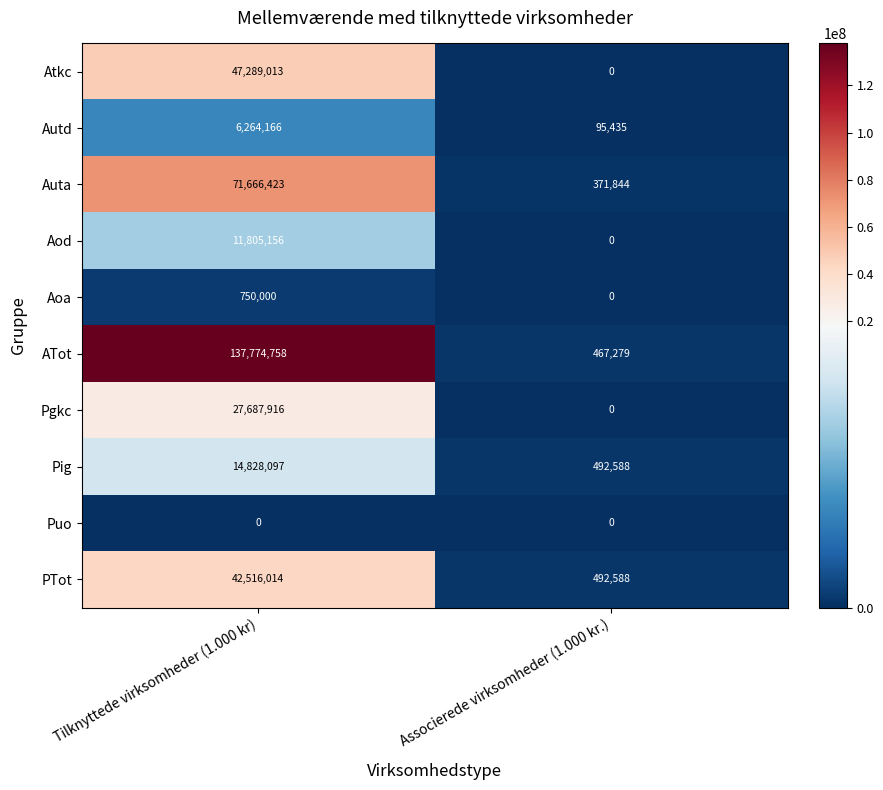

What is the difference between the highest and lowest values at Tilknyttede virksomheder (1.000 kr)?

137774758